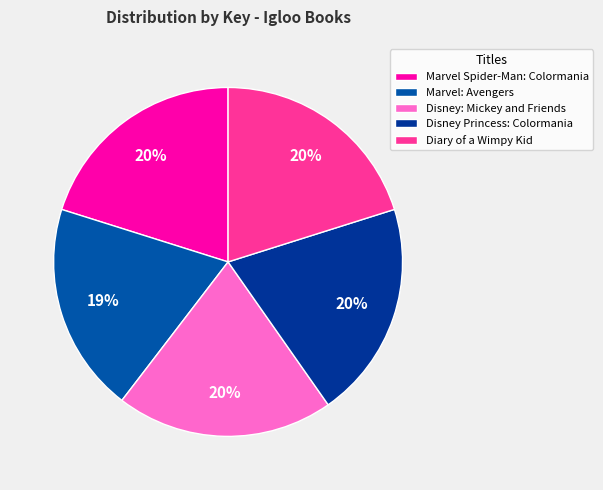

What is the largest slice in the pie chart?

Marvel Spider-Man: Colormania